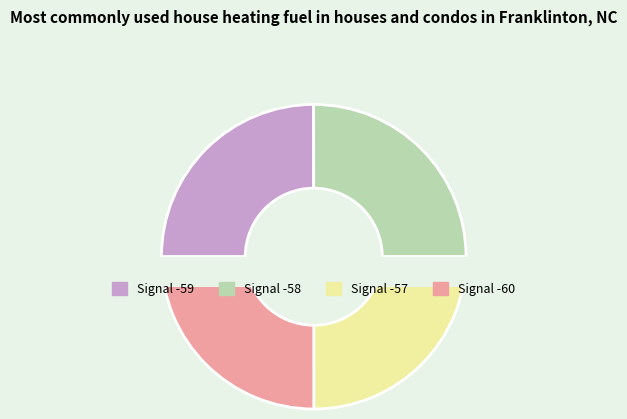

Which category has the biggest portion of the pie?

-59